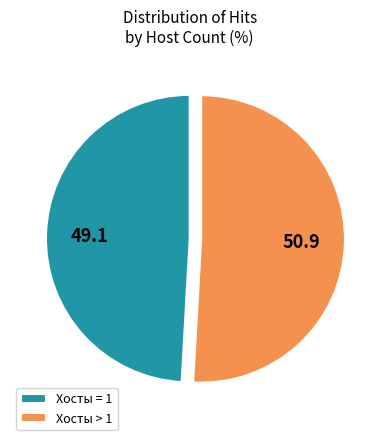

Which slice is the smallest?

Хосты = 1